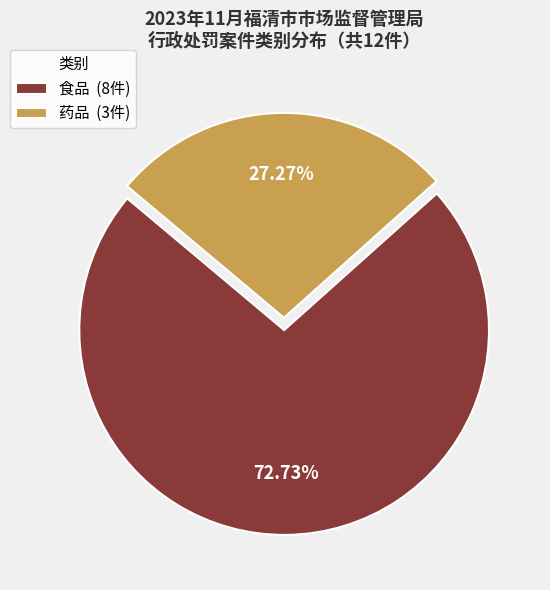

How many slices are in this pie chart?

2